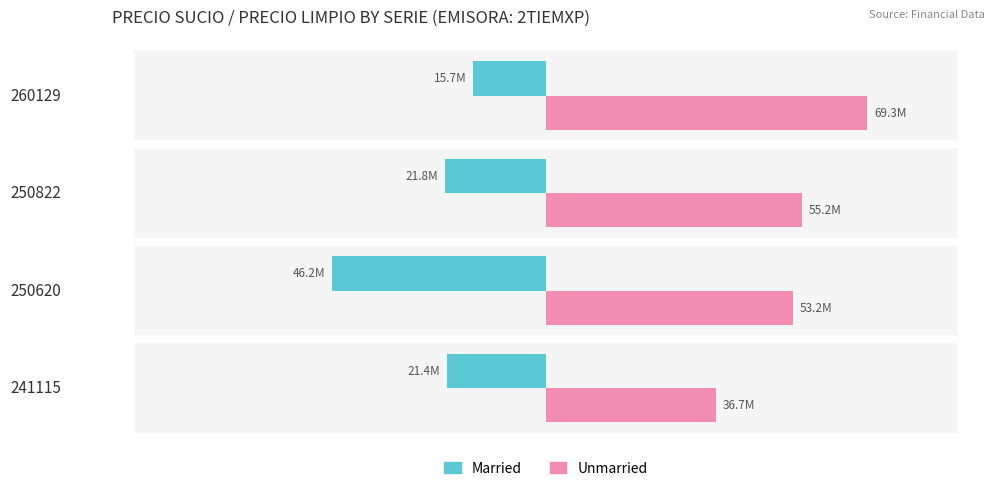

What are all the series names shown in the legend?

Married, Unmarried